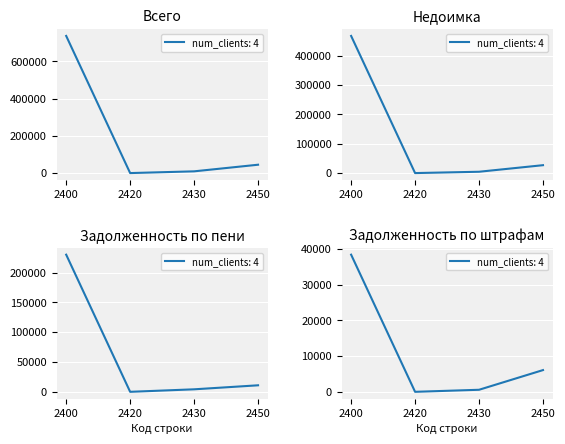

True or false: Всего (тыс. руб.) and Недоимка intersect in this chart.

False